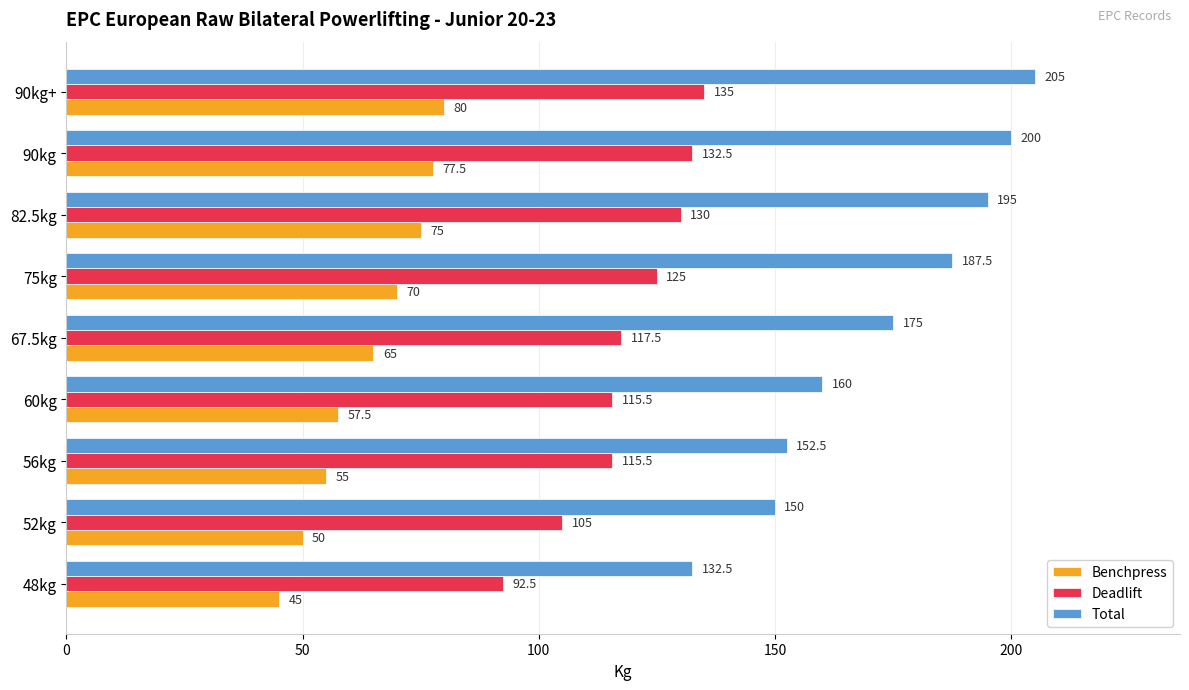

At which category is the sum across all series the highest?

90kg+